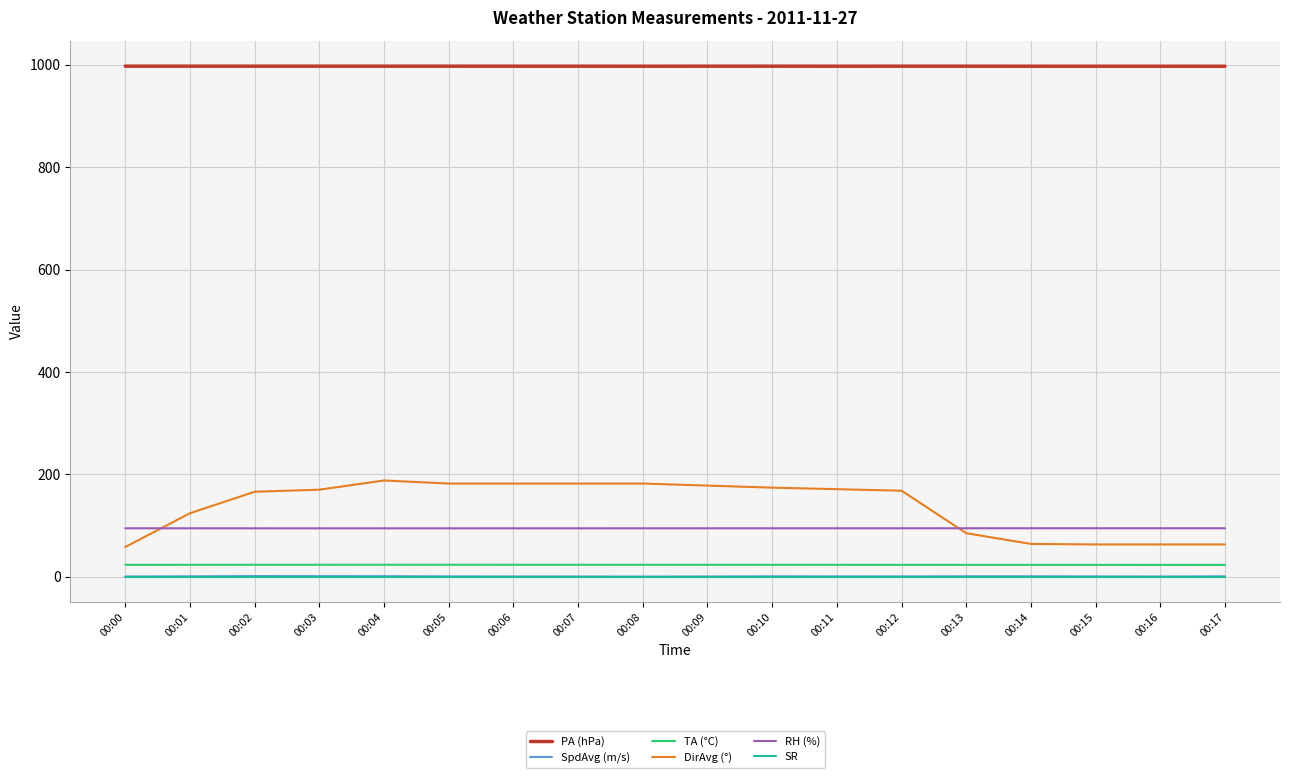

What is the minimum value for PA (hPa)?

997.4